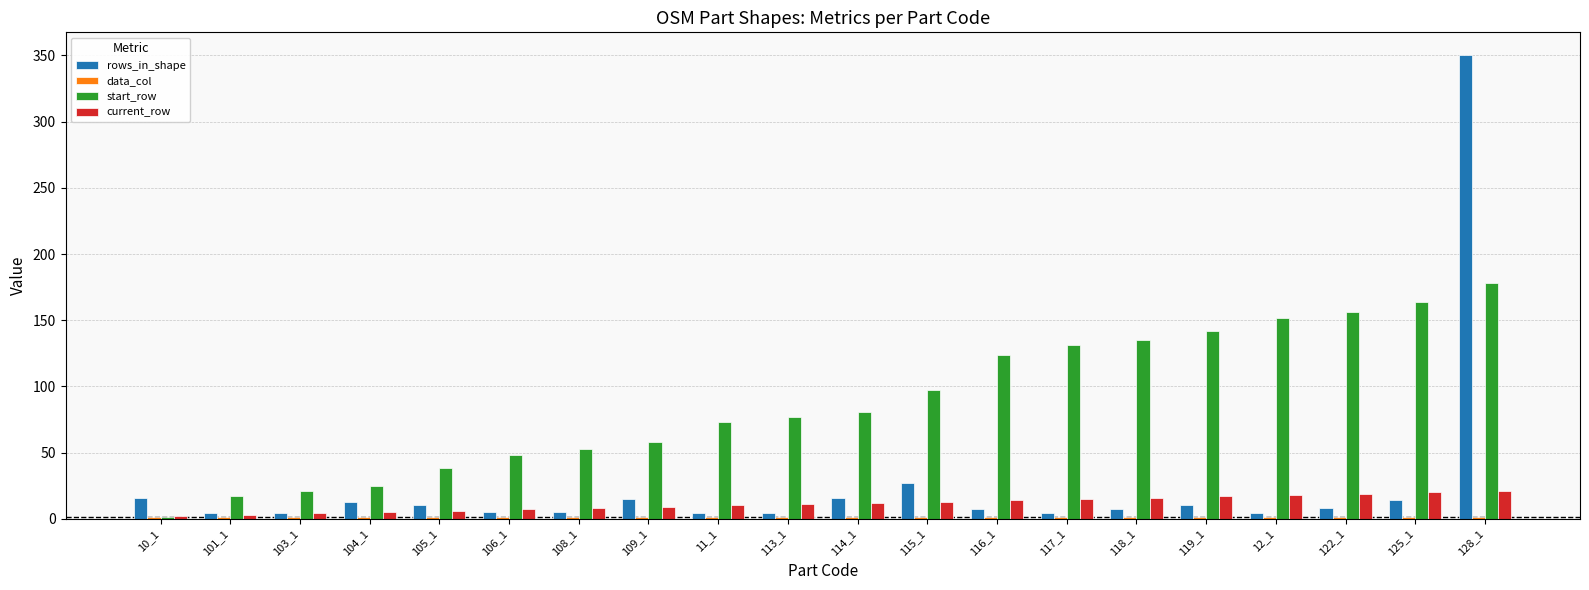

How many distinct data groups are displayed?

4